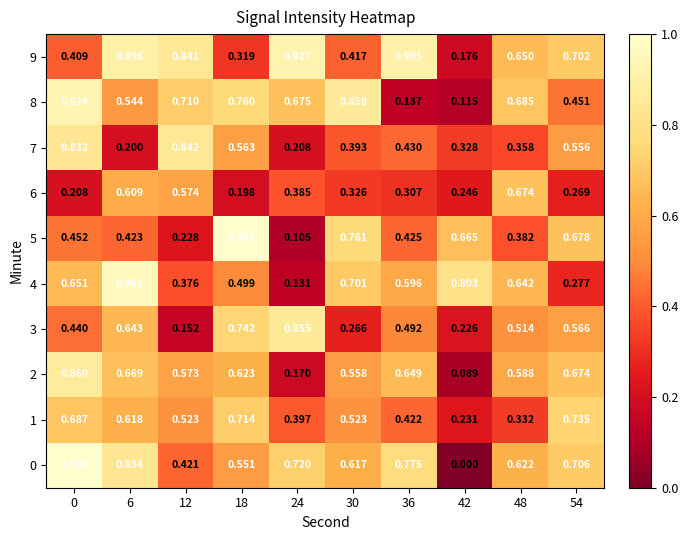

Is the value of 7 at 12 greater than the value of 4 at 18?

Yes